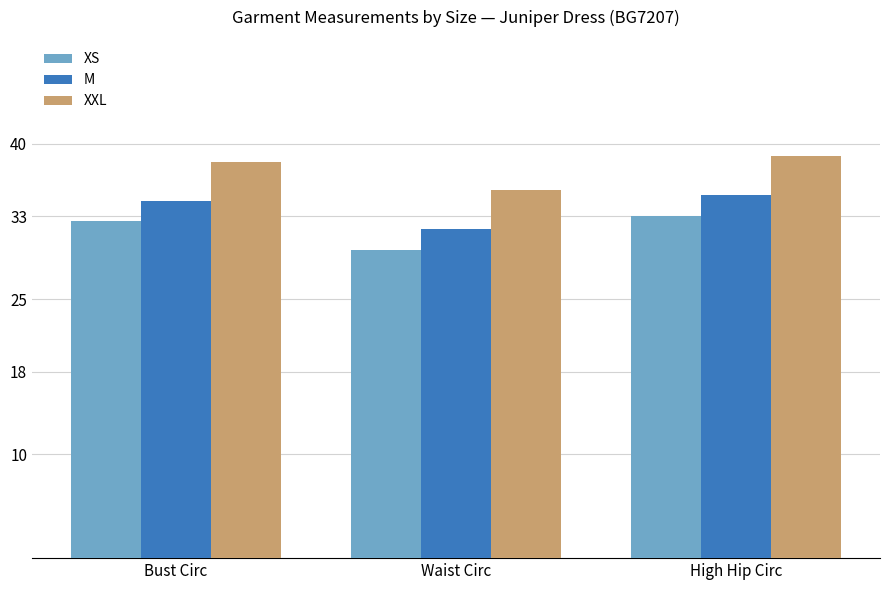

What is the label of the 3rd bar from the right?

Bust Circ